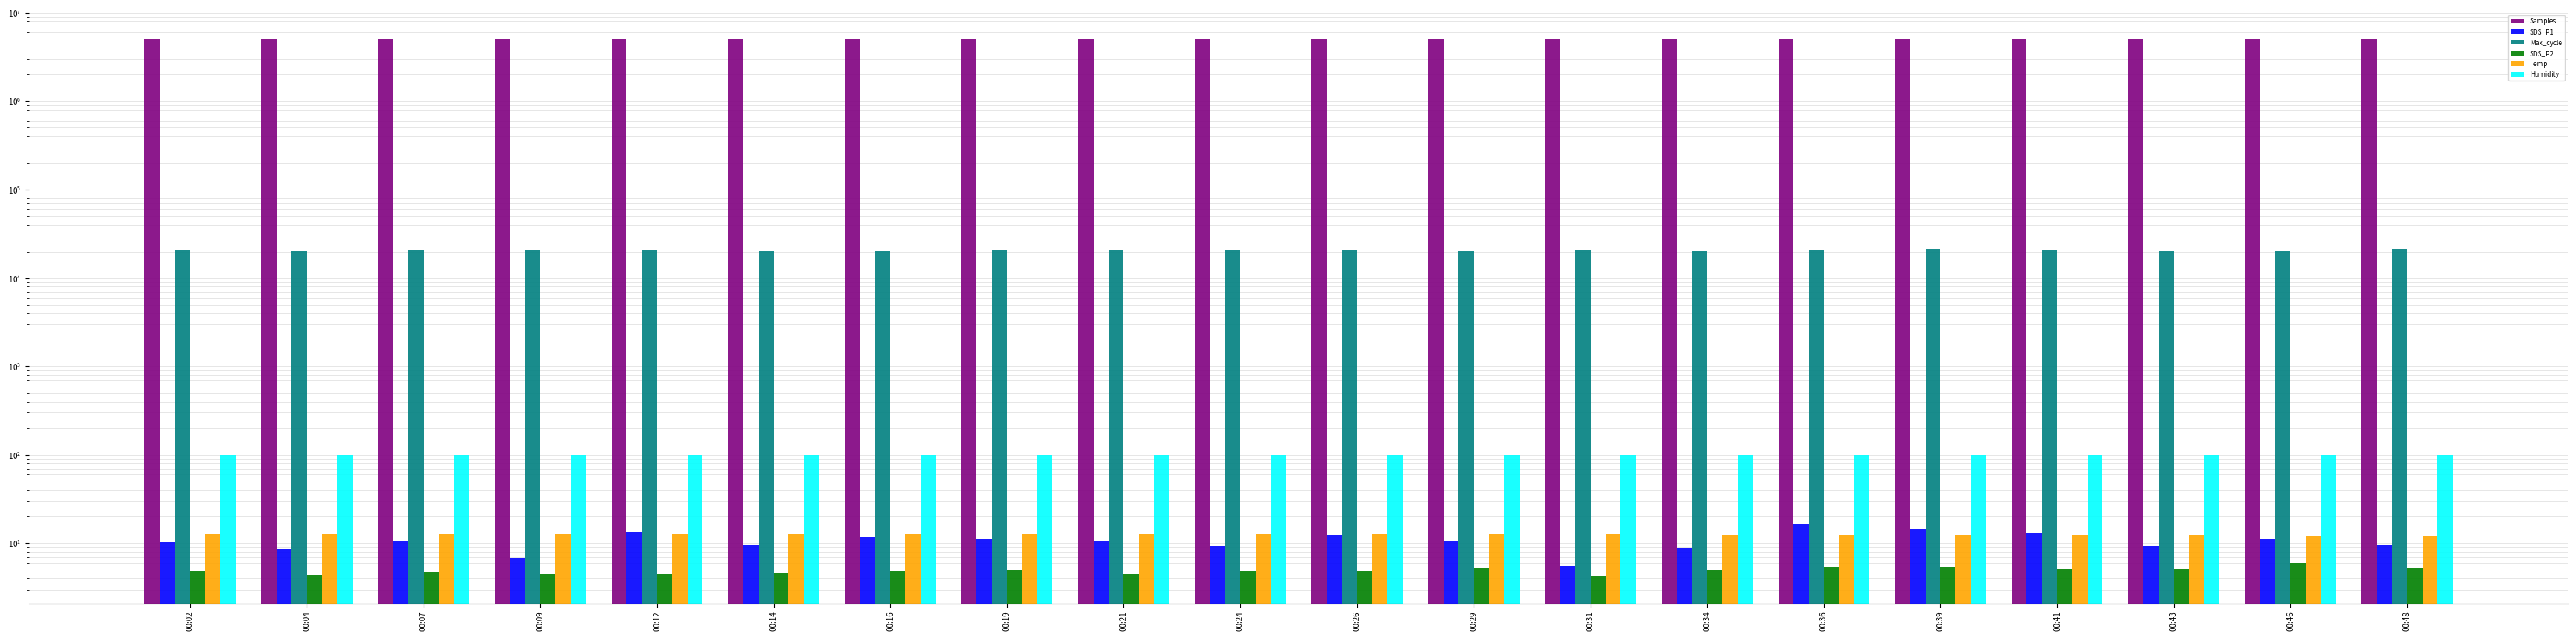

What is the value of the Temp bar at the 14th from the left?

12.5